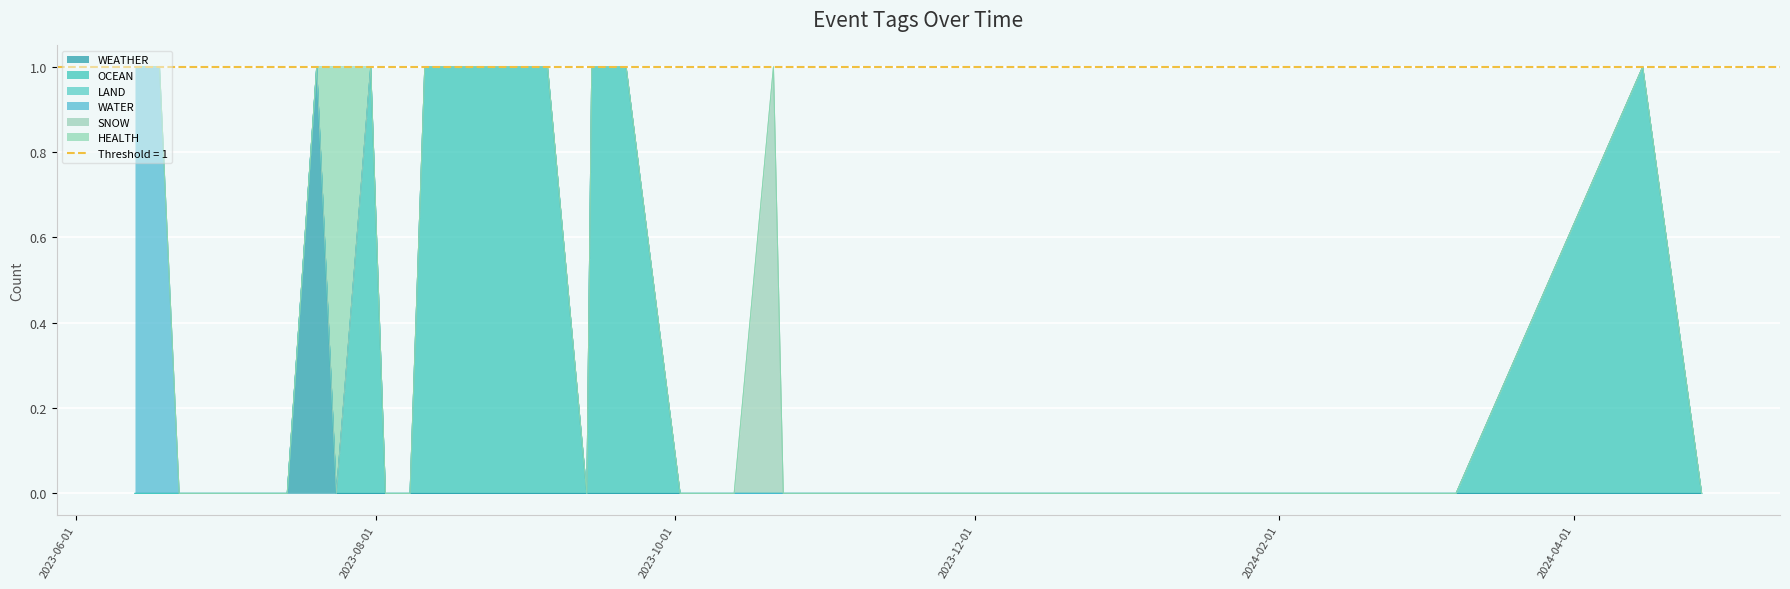

What is the difference between the maximum and minimum values in the WATER series?

1